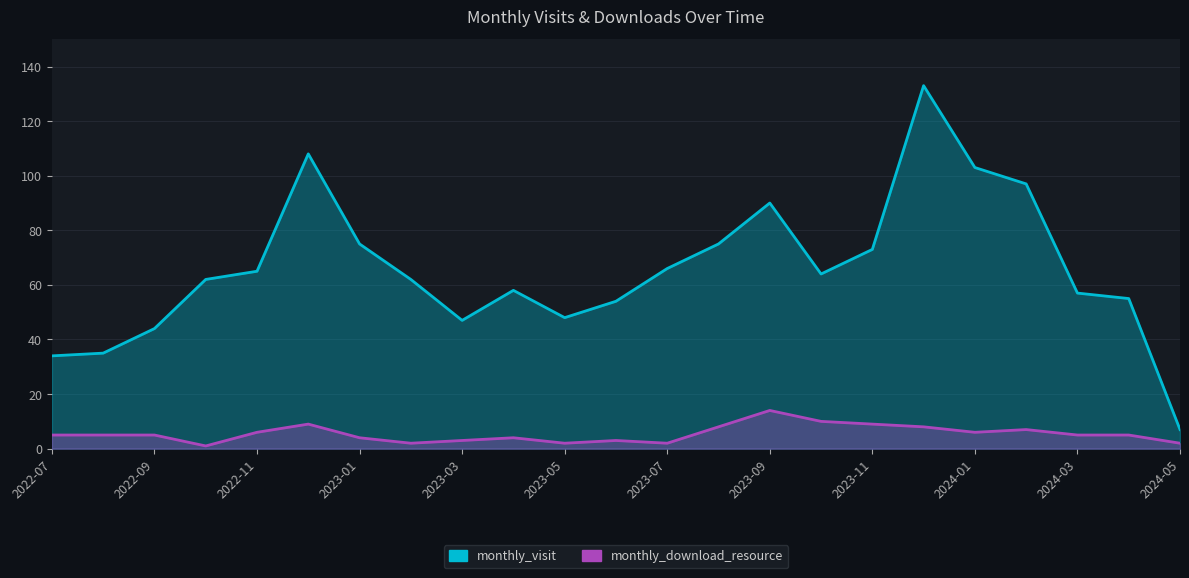

True or false: monthly_visit and monthly_download_resource cross at least once.

False